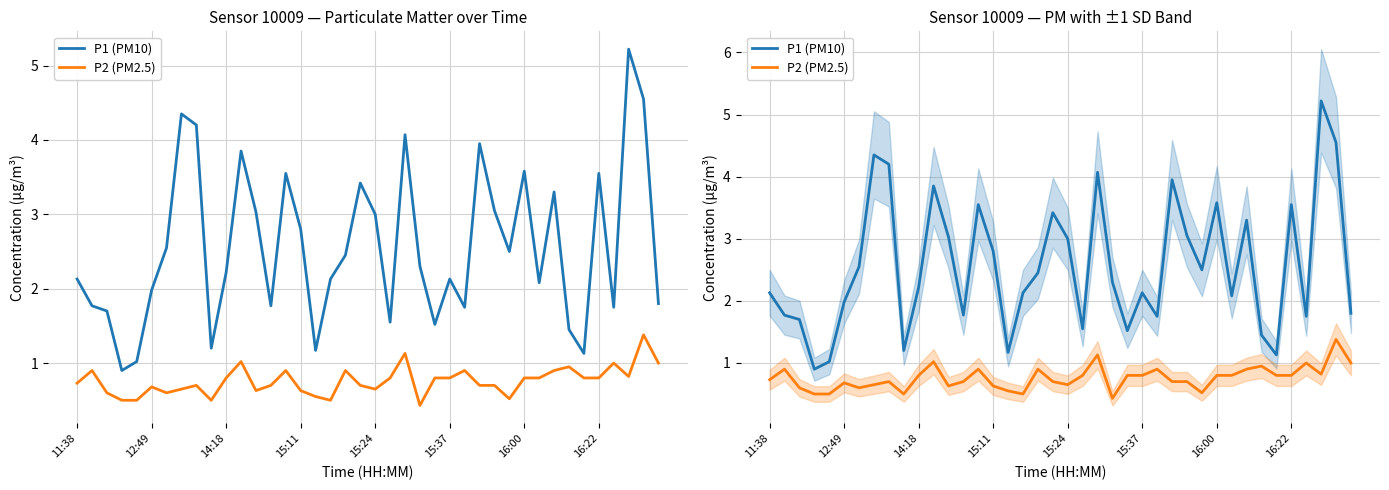

At which category does the chart reach its peak across all series?

37